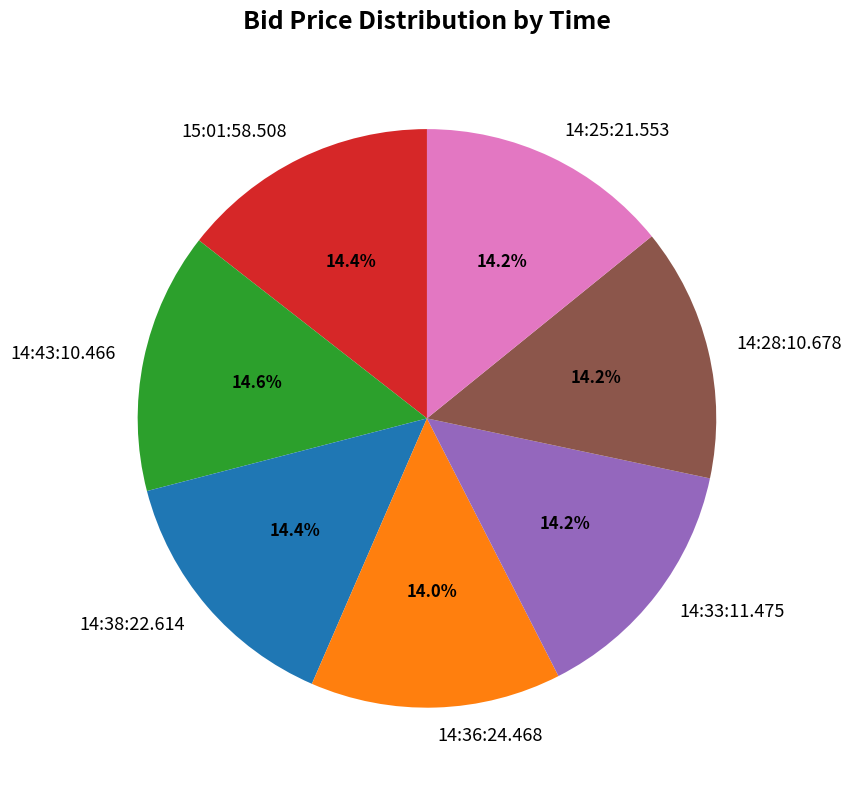

To the nearest percent, what is the difference between the largest and smallest slice percentages?

1%